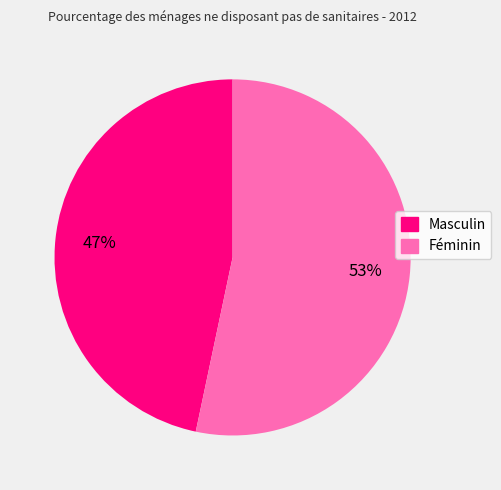

To the nearest percent, what is the combined percentage of Masculin and Féminin?

100%